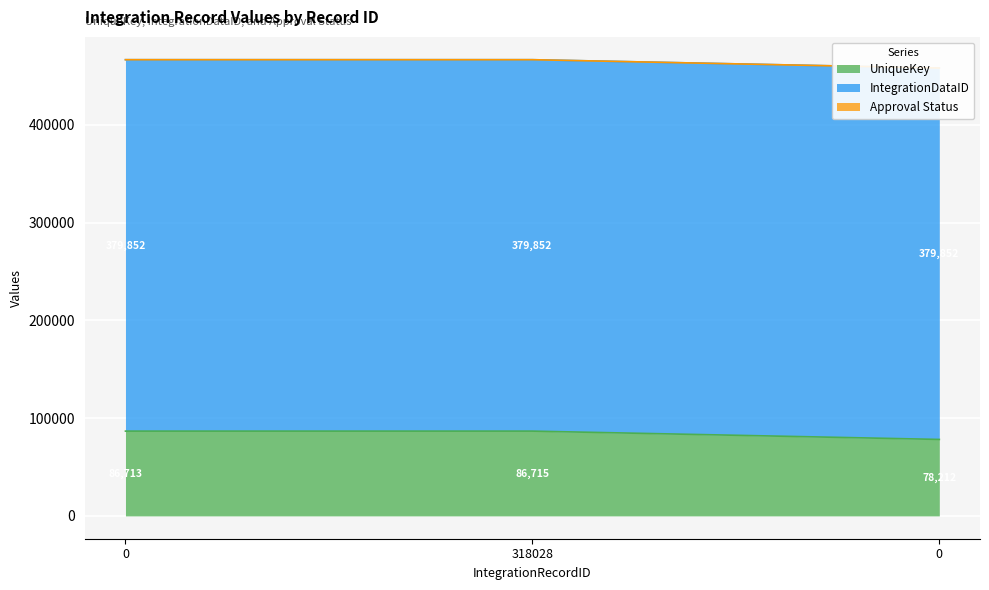

At which category is the sum across all series the highest?

318028